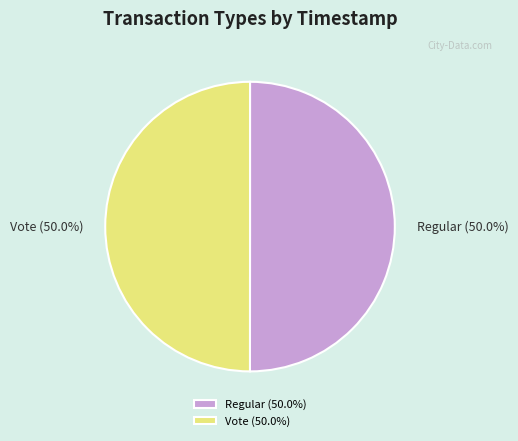

What is the total percentage of Regular and Vote?

100.0%